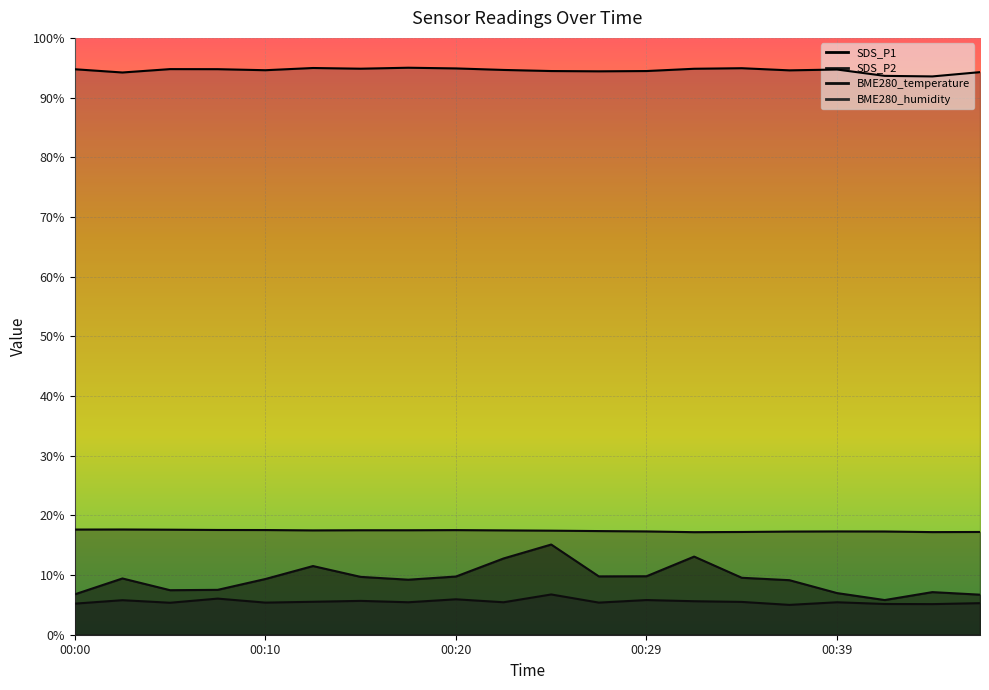

At which category is the sum across all series the highest?

00:25